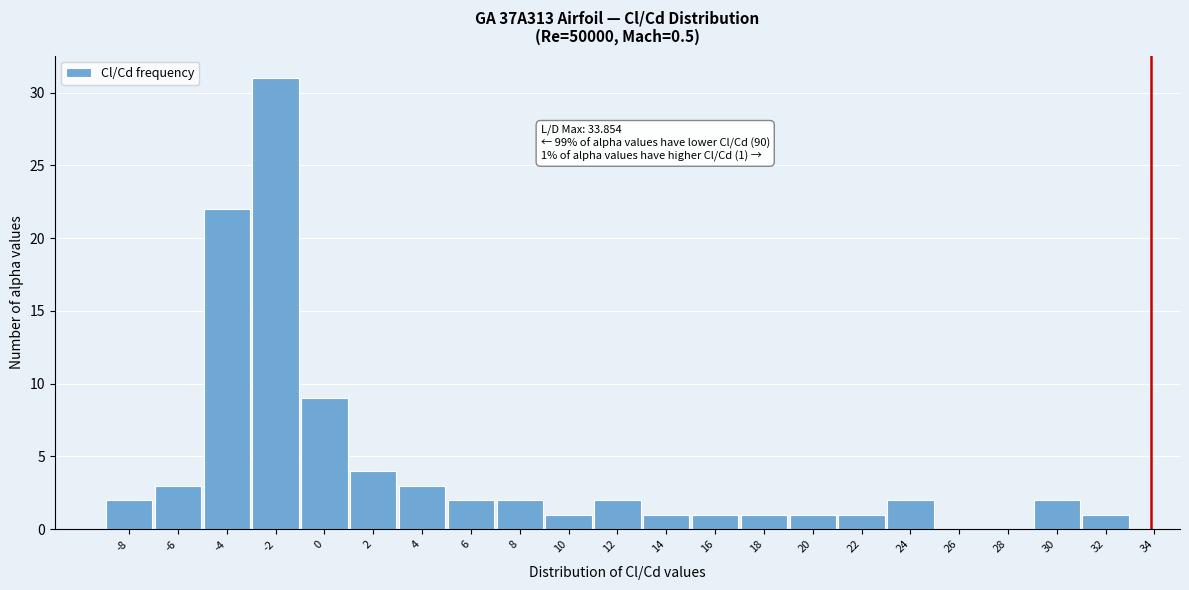

Reading left to right, what are all the values shown in this chart?

-8=2	-6=3	-4=22	-2=31	0=9	2=4	4=3	6=2	8=2	10=1	12=2	14=1	16=1	18=1	20=1	22=1	24=2	26=0	28=0	30=2	32=1